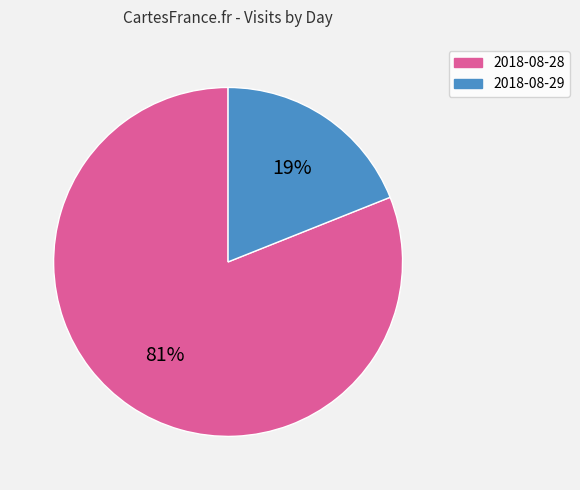

Which slice is the largest?

2018-08-28